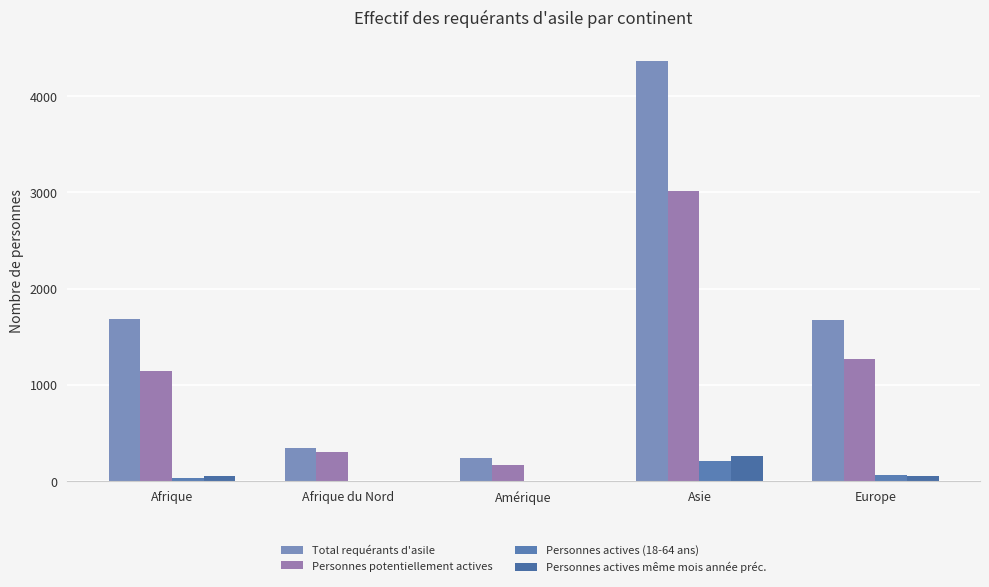

What is the total value across all series at Amérique?

423